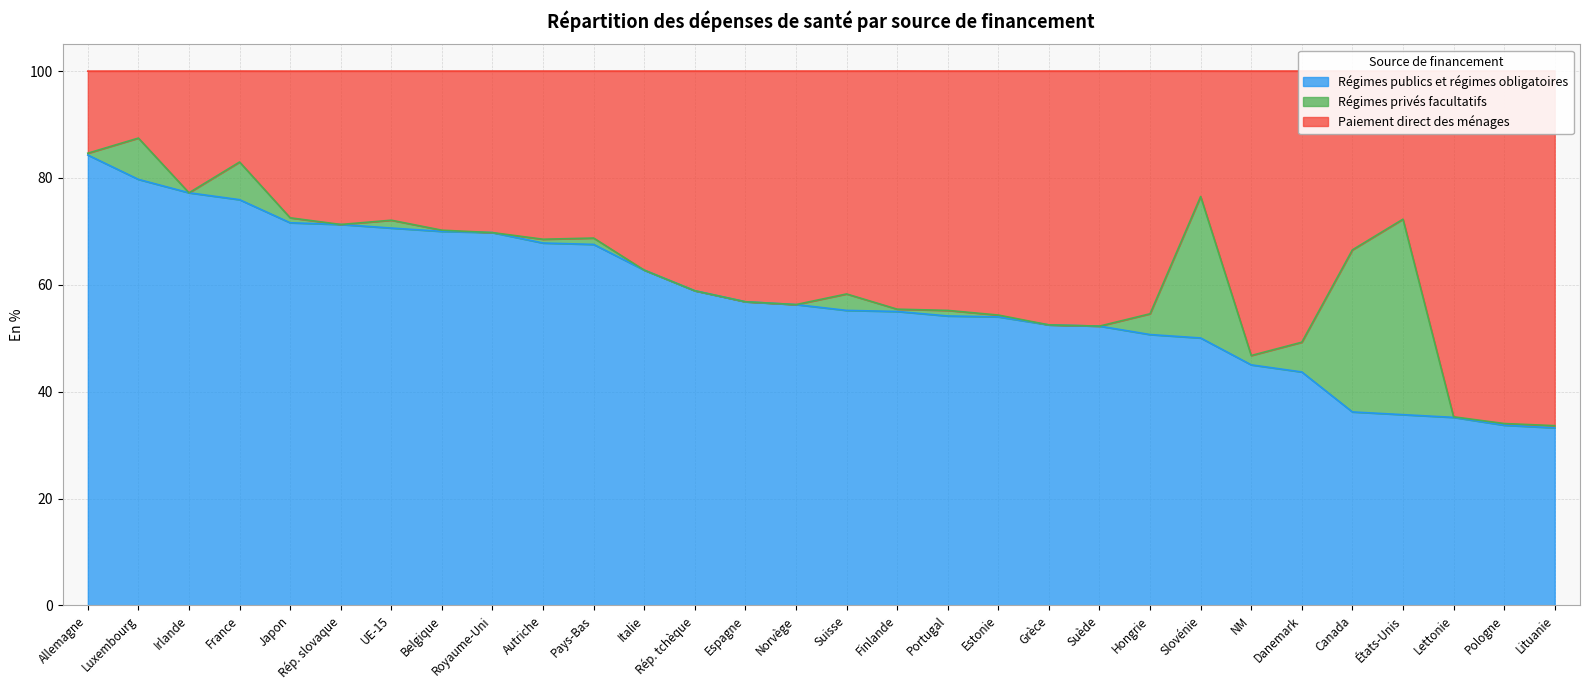

At which label does Régimes publics et régimes obligatoires reach its minimum?

Lituanie